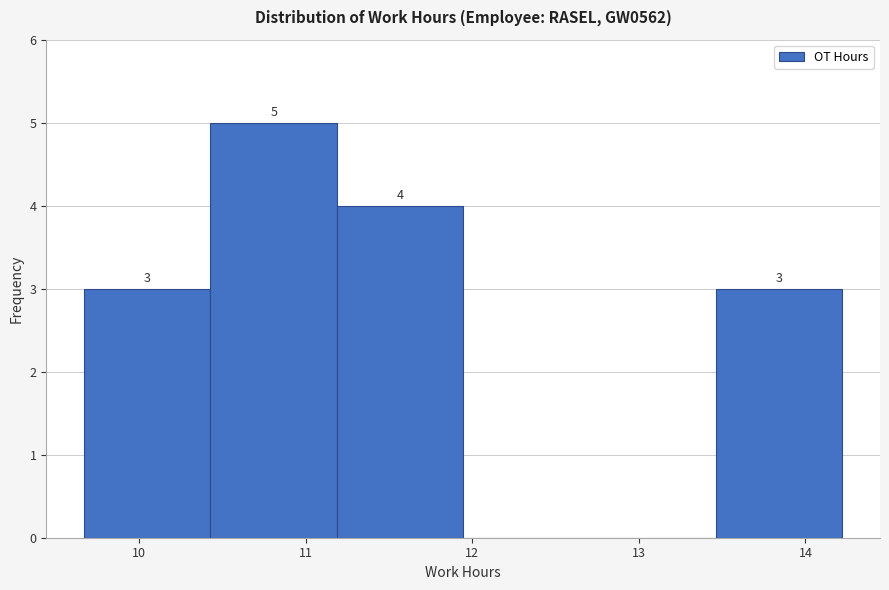

Over which range of the x-axis is the bar tallest?

10.4 to 11.2